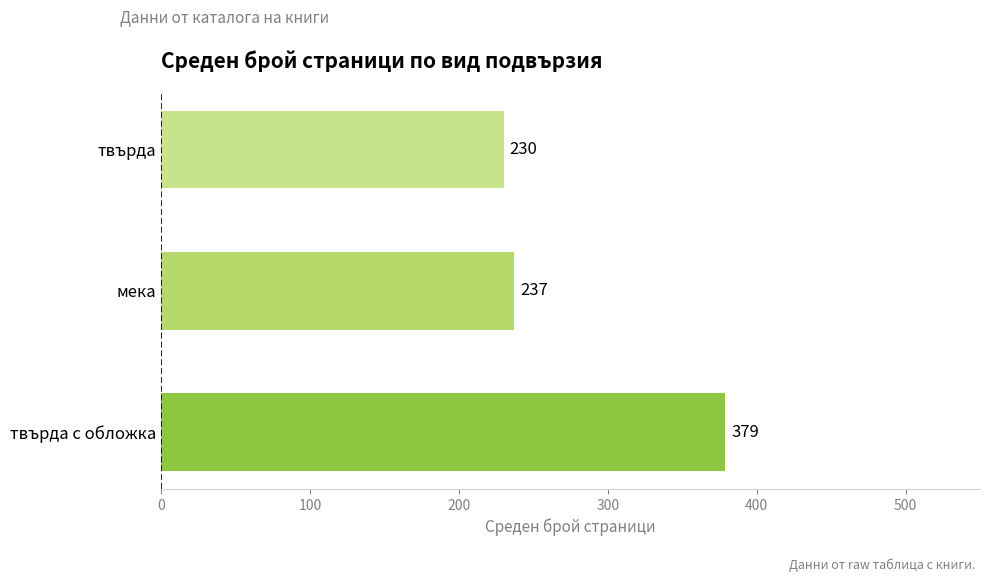

How many bars are there in total?

3